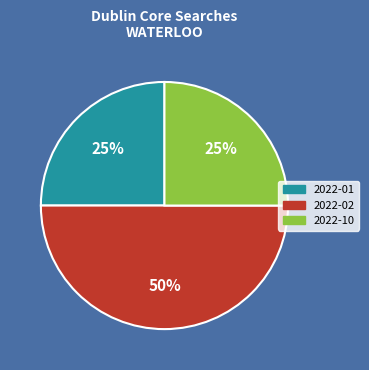

To the nearest percent, what is the average slice percentage?

33%